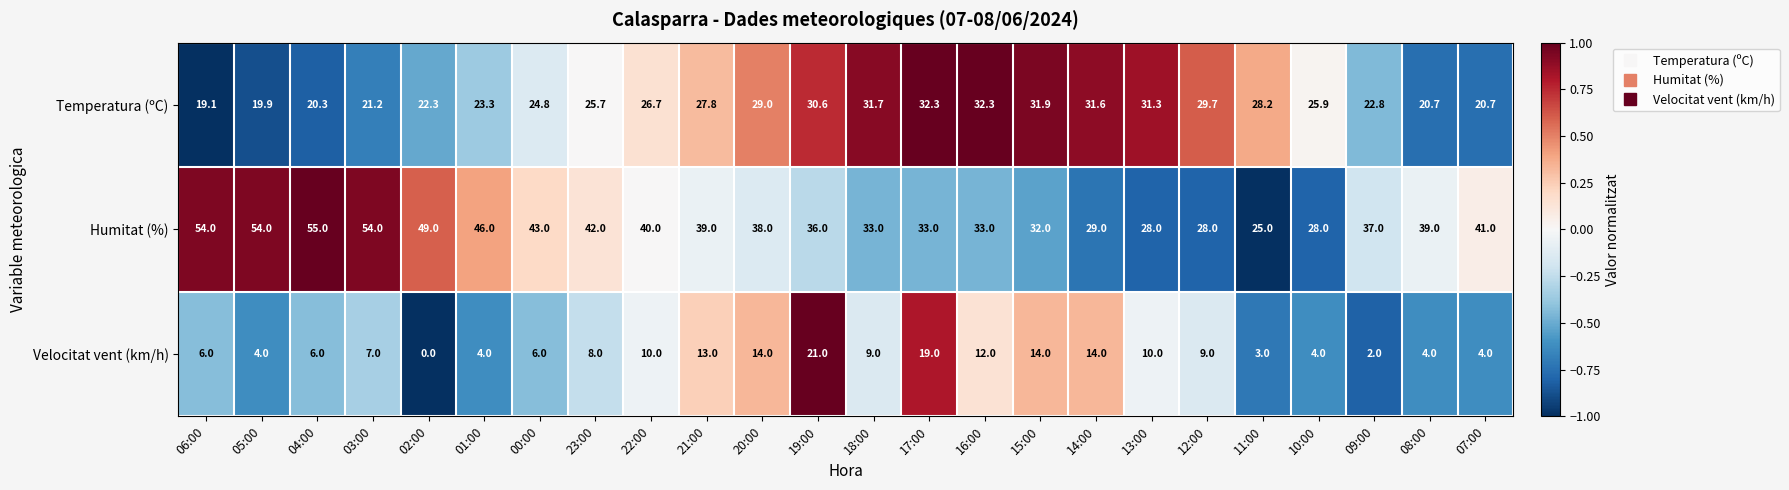

At which category is the sum across all series the highest?

19:00